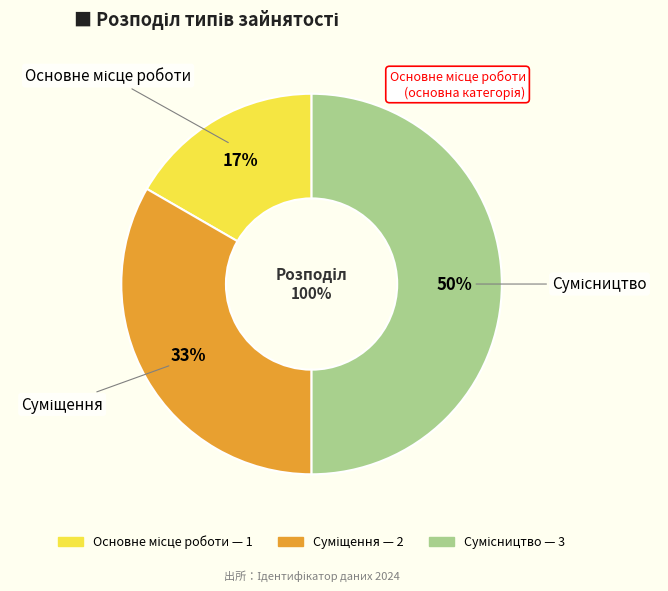

To the nearest percent, what percentage of the pie is Основне місце роботи?

17%